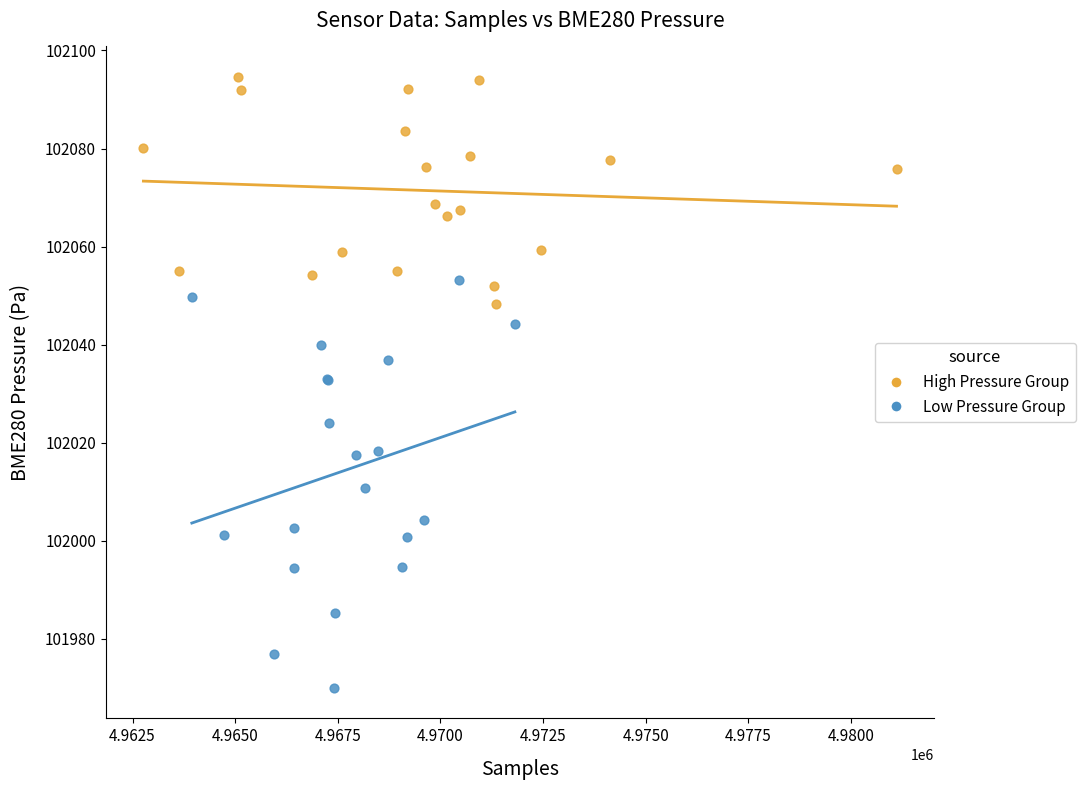

Which series reaches the maximum Y coordinate?

High Pressure Group